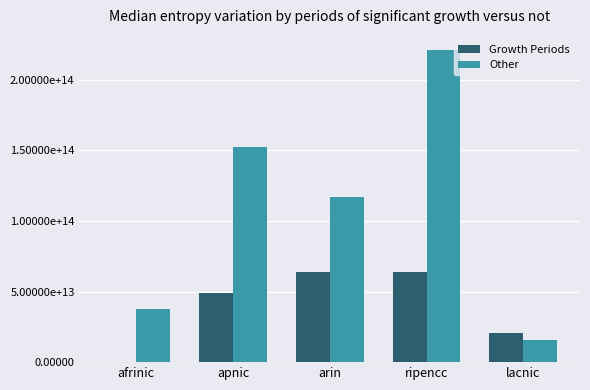

Does the chart contain stacked bars?

No